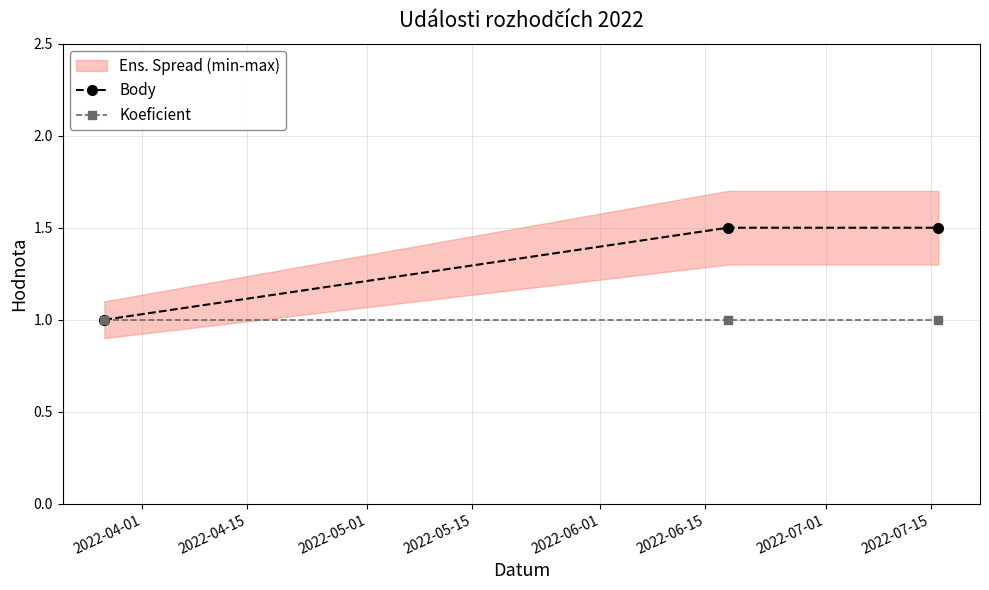

What is the value of the Body point at the 1st from the left?

1.0